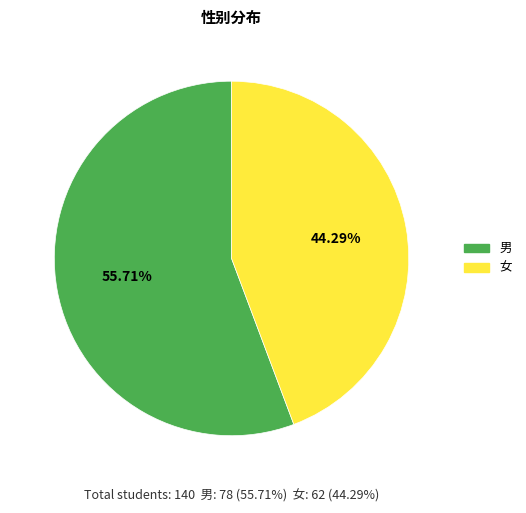

What percentage do 男 and 女 together represent?

100.0%